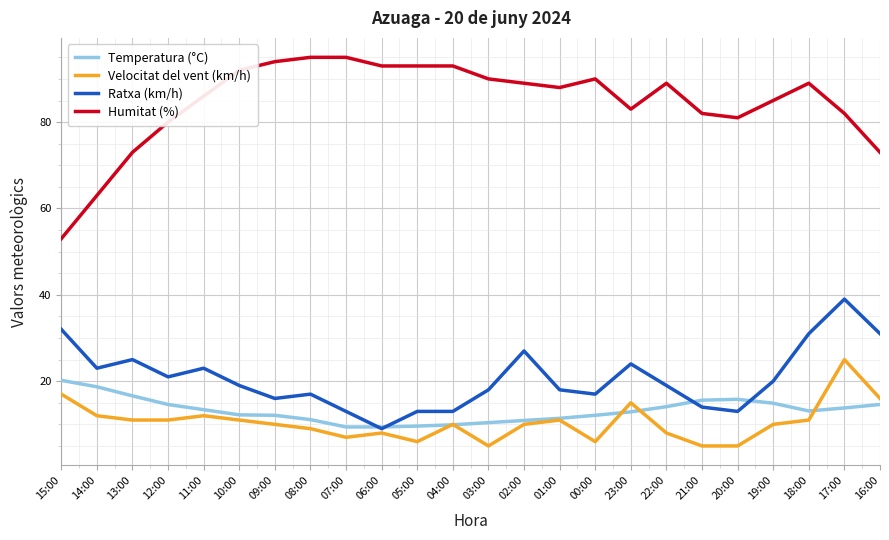

True or false: Temperatura (°C) has a value of 9.4 at 06:00.

True